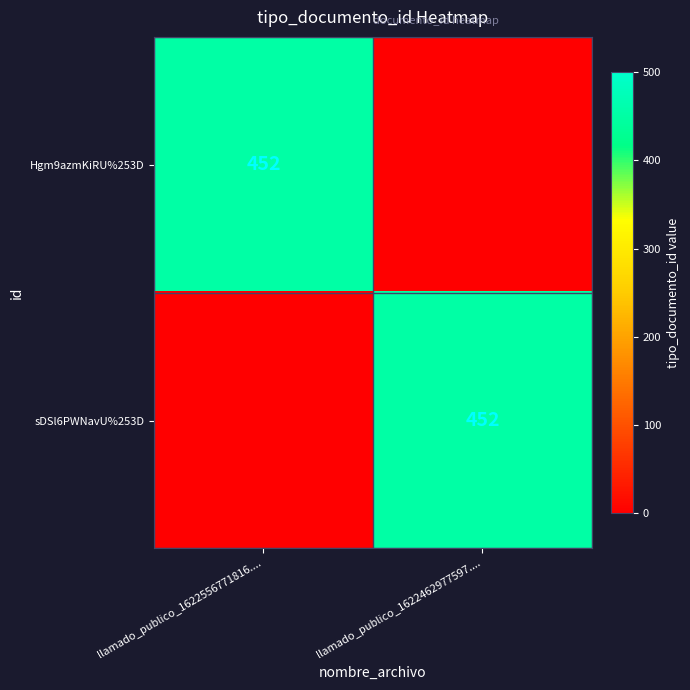

How many data points does each series have?

2